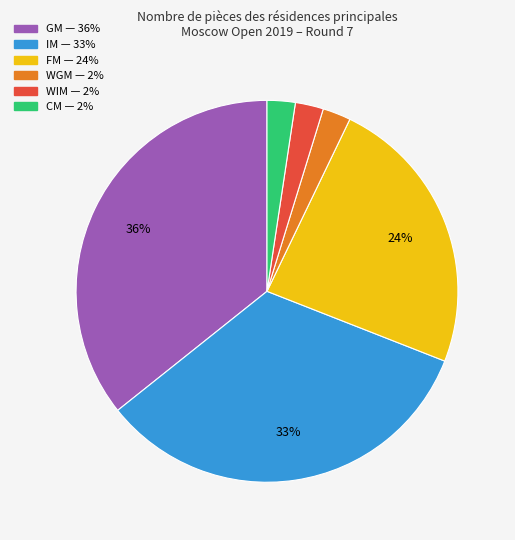

To the nearest percent, what percentage of the pie is WIM?

2%